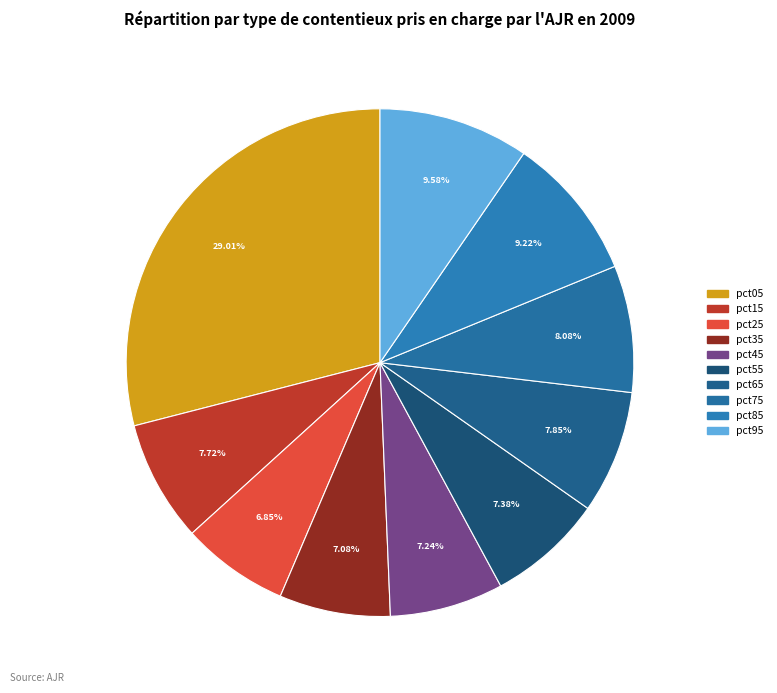

Which slice is the largest?

pct05